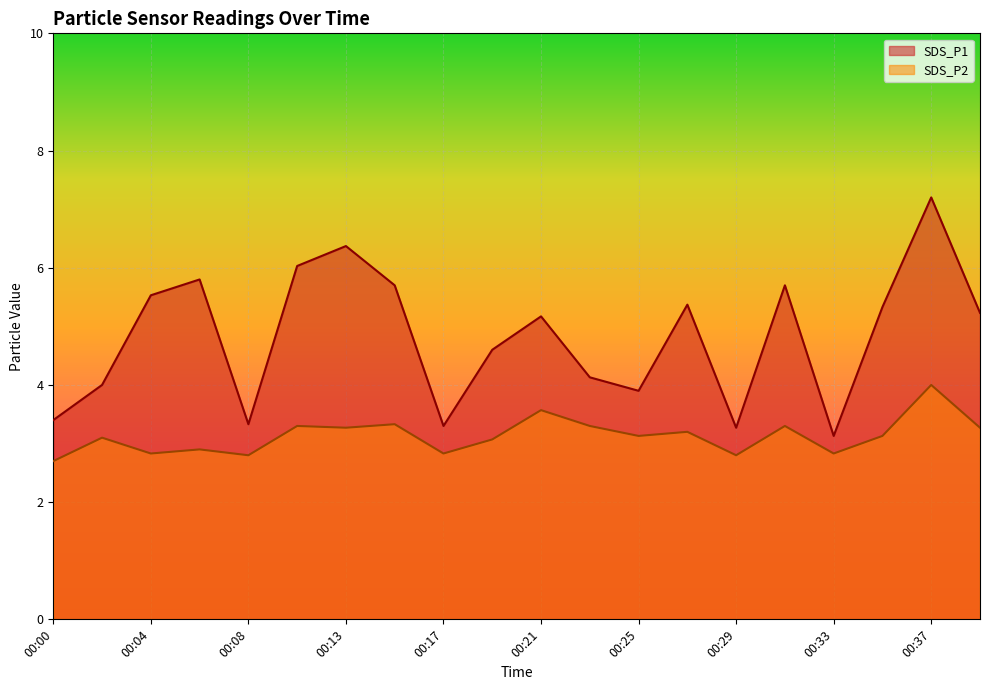

Reading left to right, transcribe all the data shown in this chart.

SDS_P1: 00:00=3.4	00:02=4.0	00:04=5.5	00:06=5.8	00:08=3.3	00:11=6.0	00:13=6.4	00:15=5.7	00:17=3.3	00:19=4.6	00:21=5.2	00:23=4.1	00:25=3.9	00:27=5.4	00:29=3.3	00:31=5.7	00:33=3.1	00:35=5.3	00:37=7.2	00:39=5.2
SDS_P2: 00:00=2.7	00:02=3.1	00:04=2.8	00:06=2.9	00:08=2.8	00:11=3.3	00:13=3.3	00:15=3.3	00:17=2.8	00:19=3.1	00:21=3.6	00:23=3.3	00:25=3.1	00:27=3.2	00:29=2.8	00:31=3.3	00:33=2.8	00:35=3.1	00:37=4.0	00:39=3.3